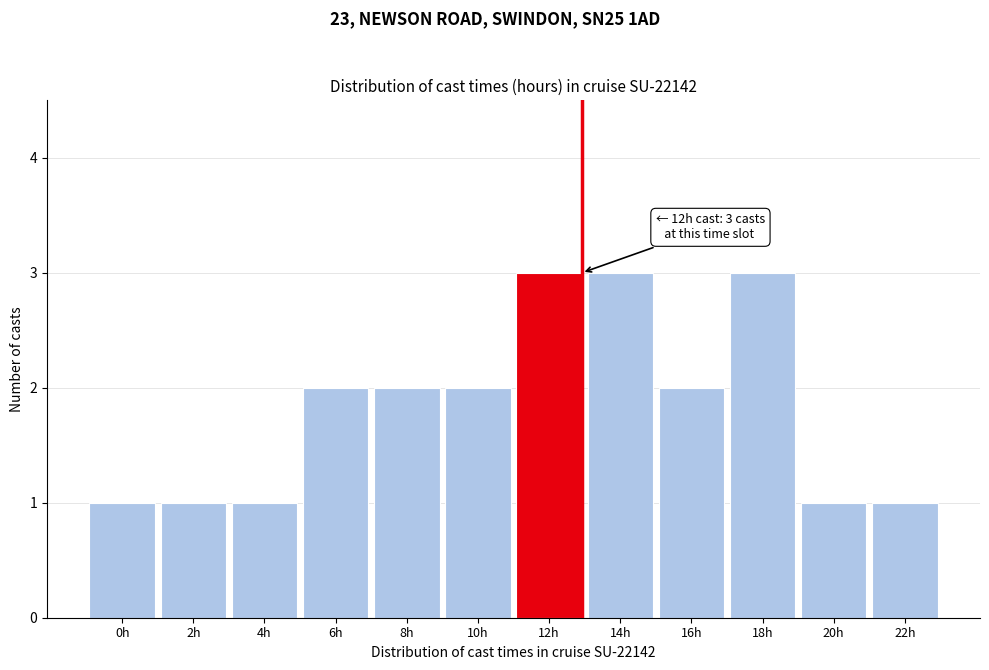

Reading right to left, list all the values displayed in this chart.

1	1	3	2	3	3	2	2	2	1	1	1